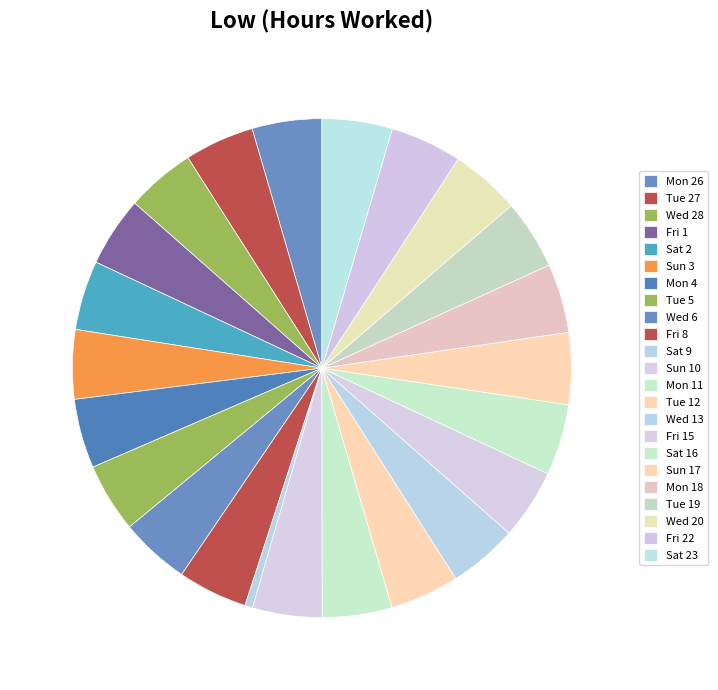

Which category has the smallest portion of the pie?

Sat 9